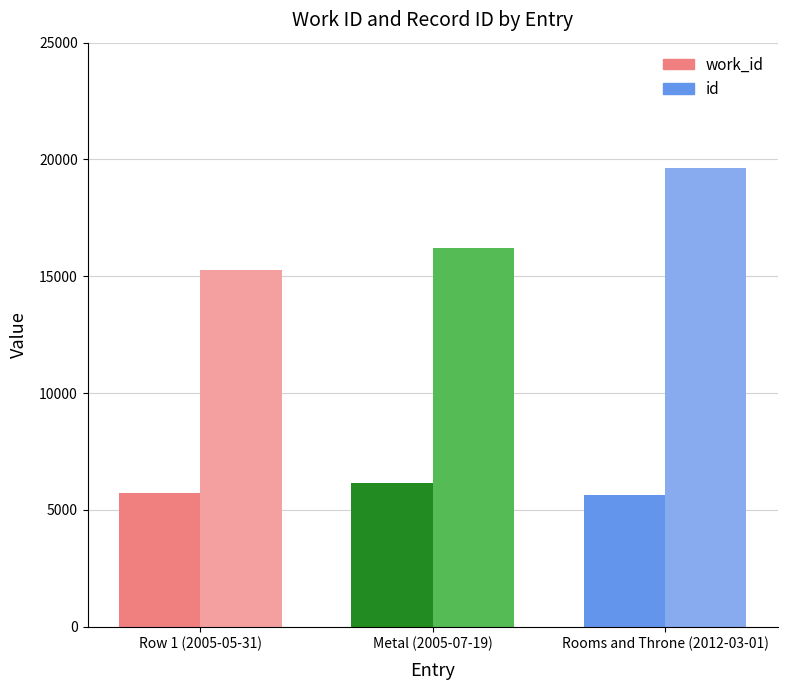

Which series changed the most between Row 1 (2005-05-31) and Rooms and Throne (2012-03-01)?

id